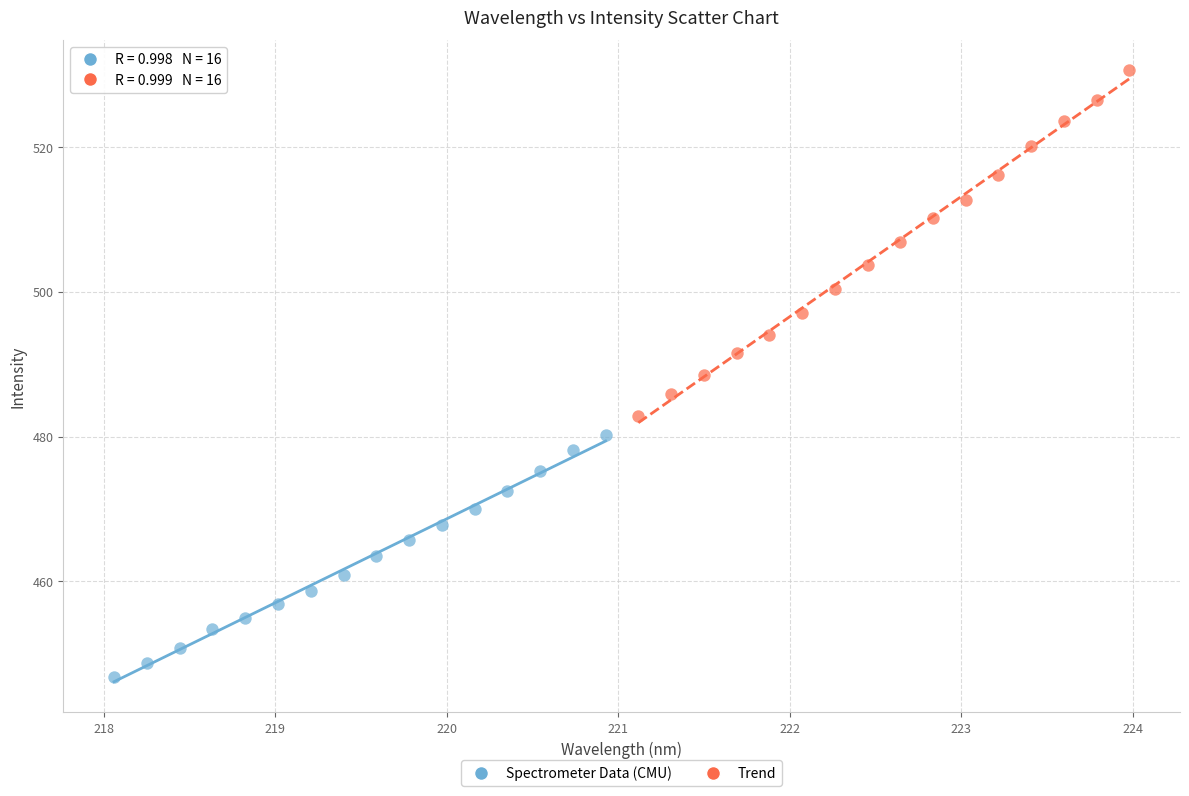

Which series contains the highest Y value?

Trend